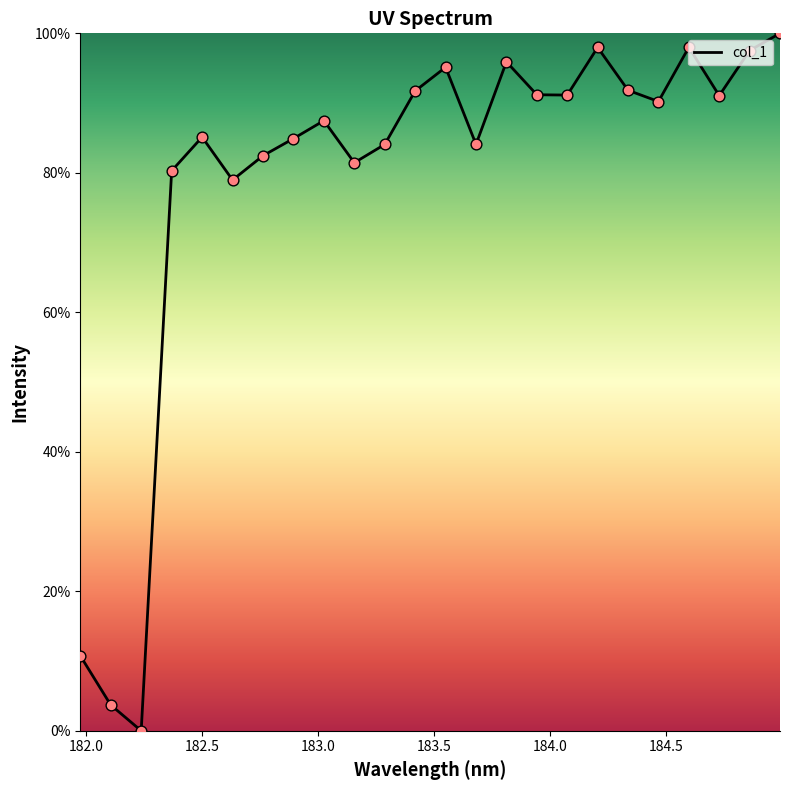

What is the greatest value displayed?

100.0